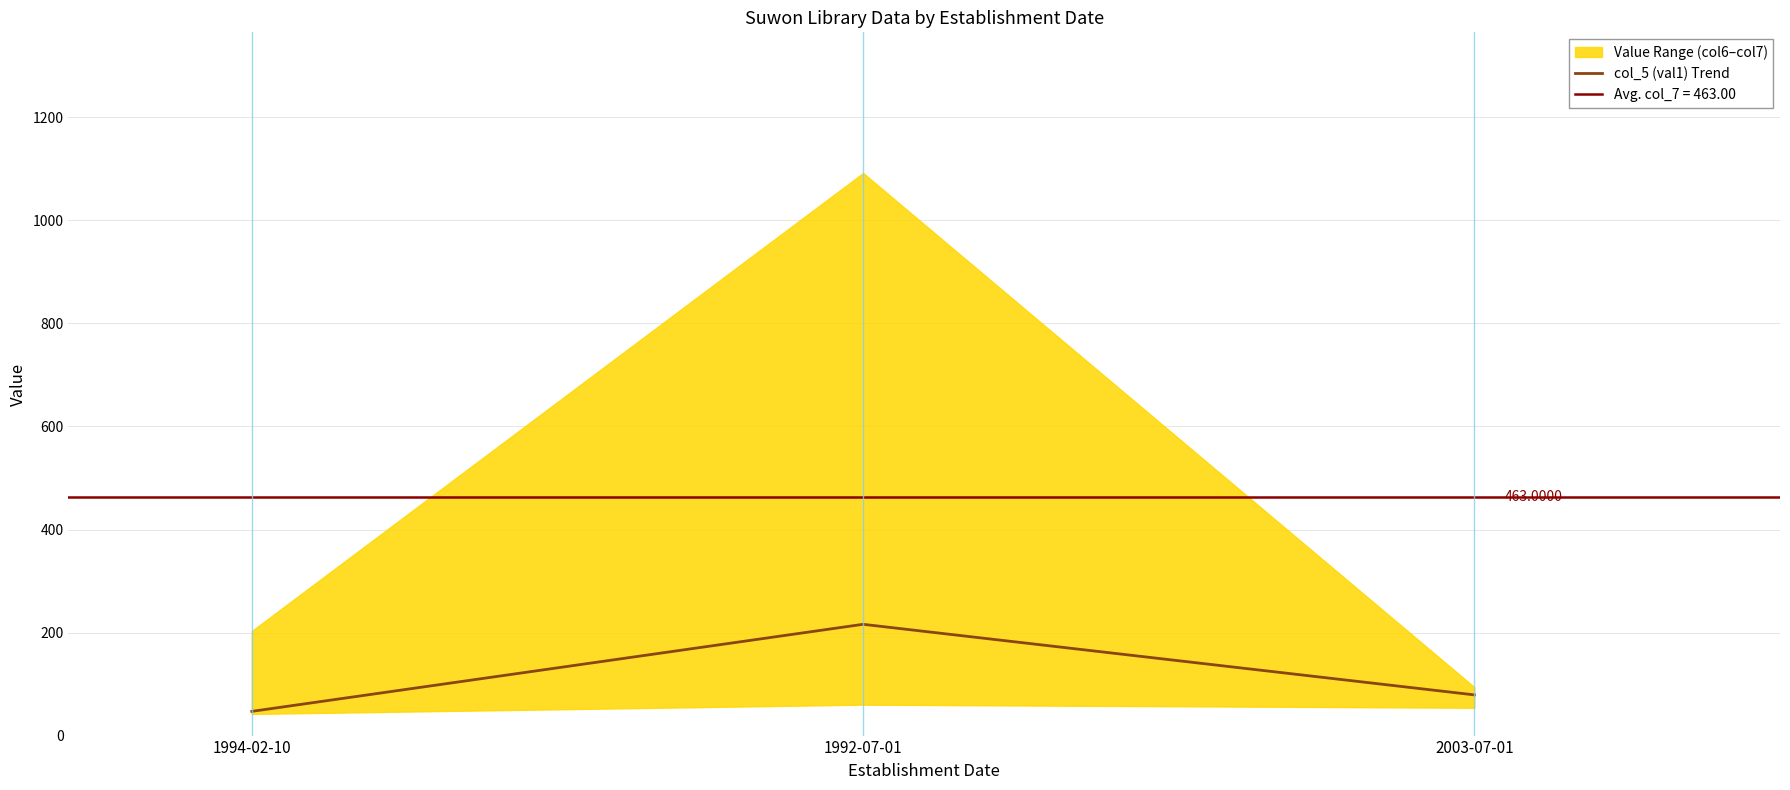

Which label corresponds to the largest value in the chart?

1992-07-01